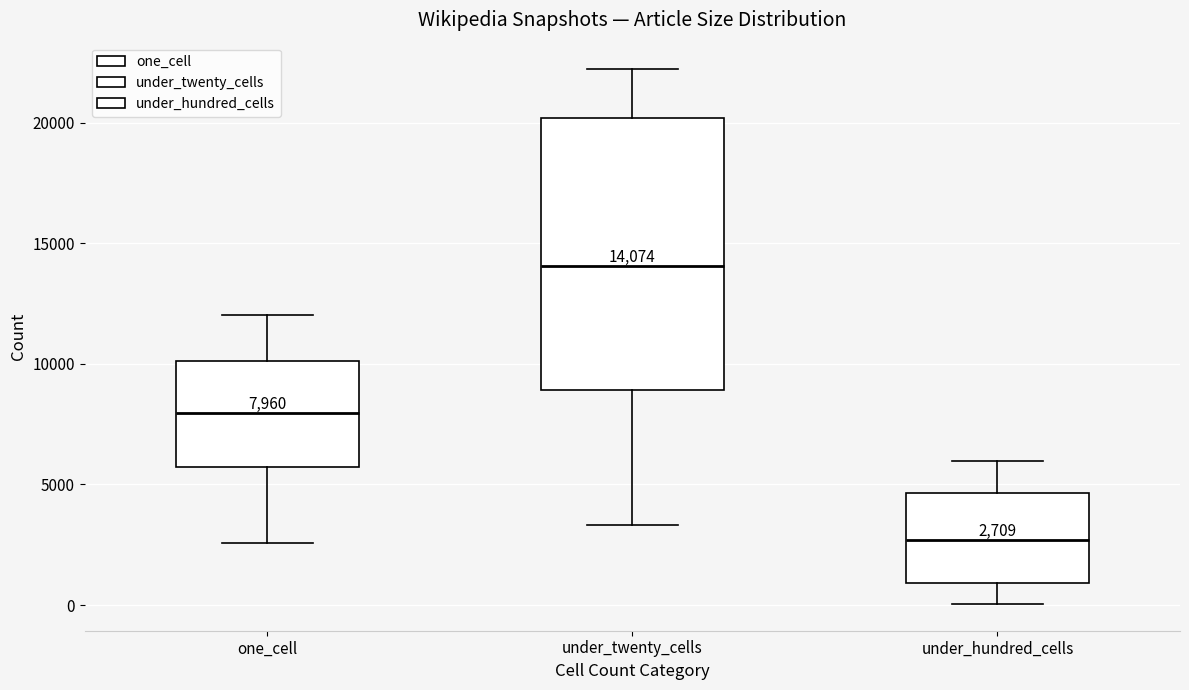

Which box is the tallest, from its lower edge to its upper edge?

under_twenty_cells